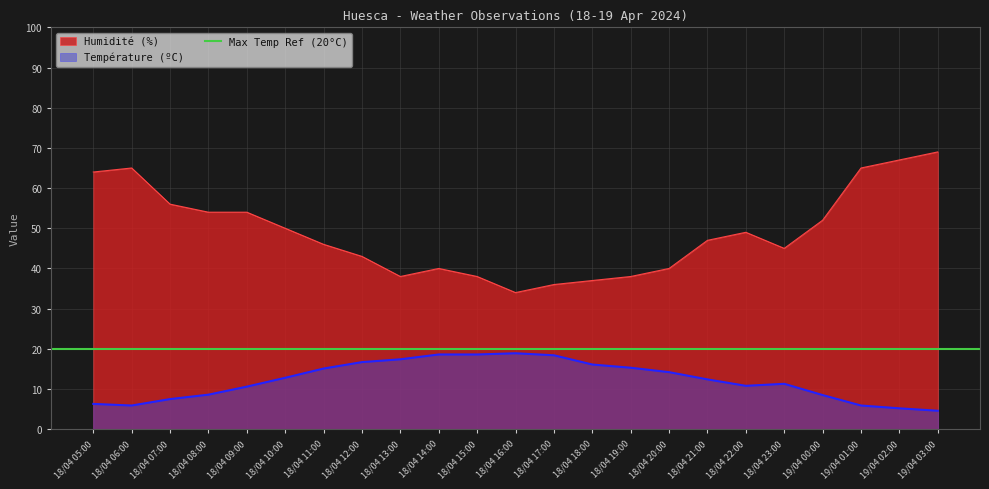

In Humidité (%), how many points are lower than both neighbors (excluding endpoints)?

3